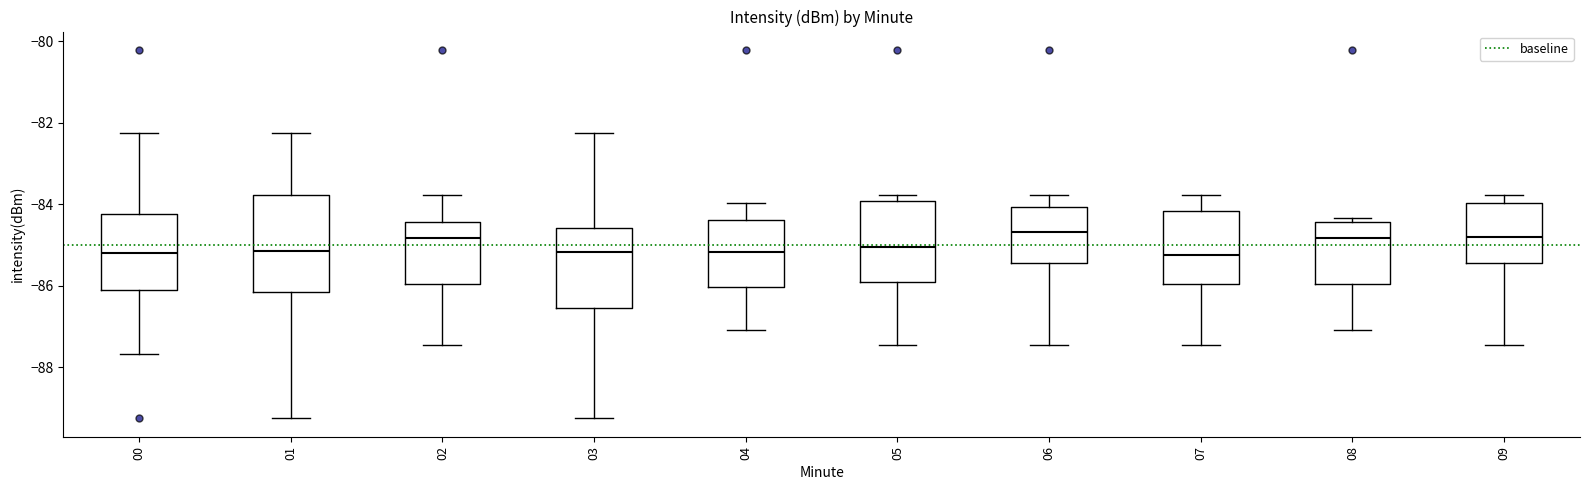

Which box is the tallest, from its lower edge to its upper edge?

01